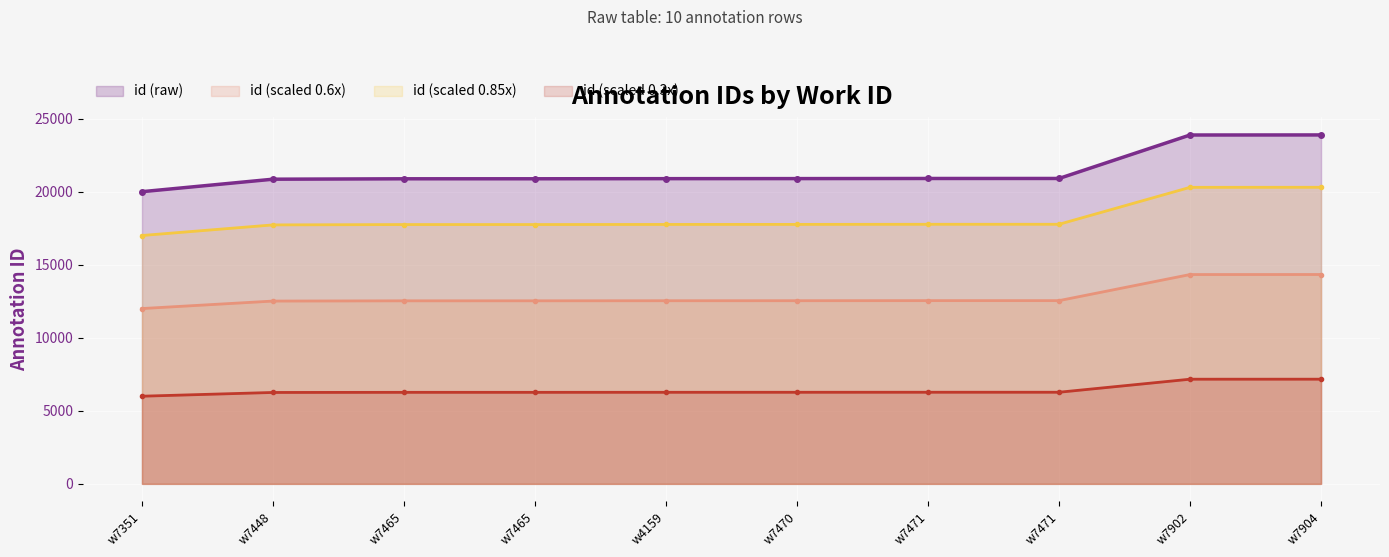

How many values are below 20899?

5